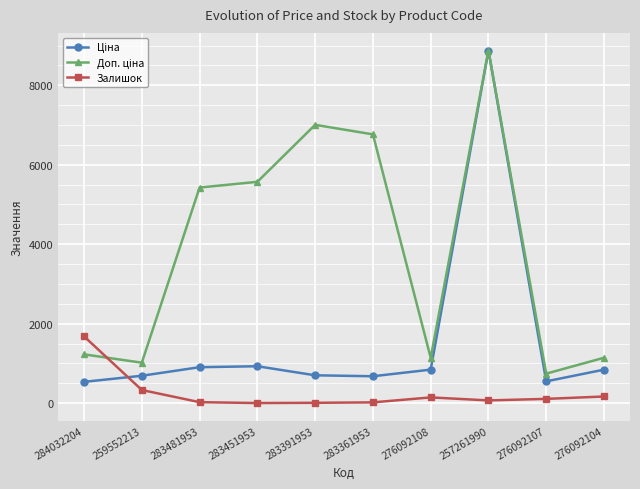

True or false: Залишок has more than 0 points higher than both neighbors.

True